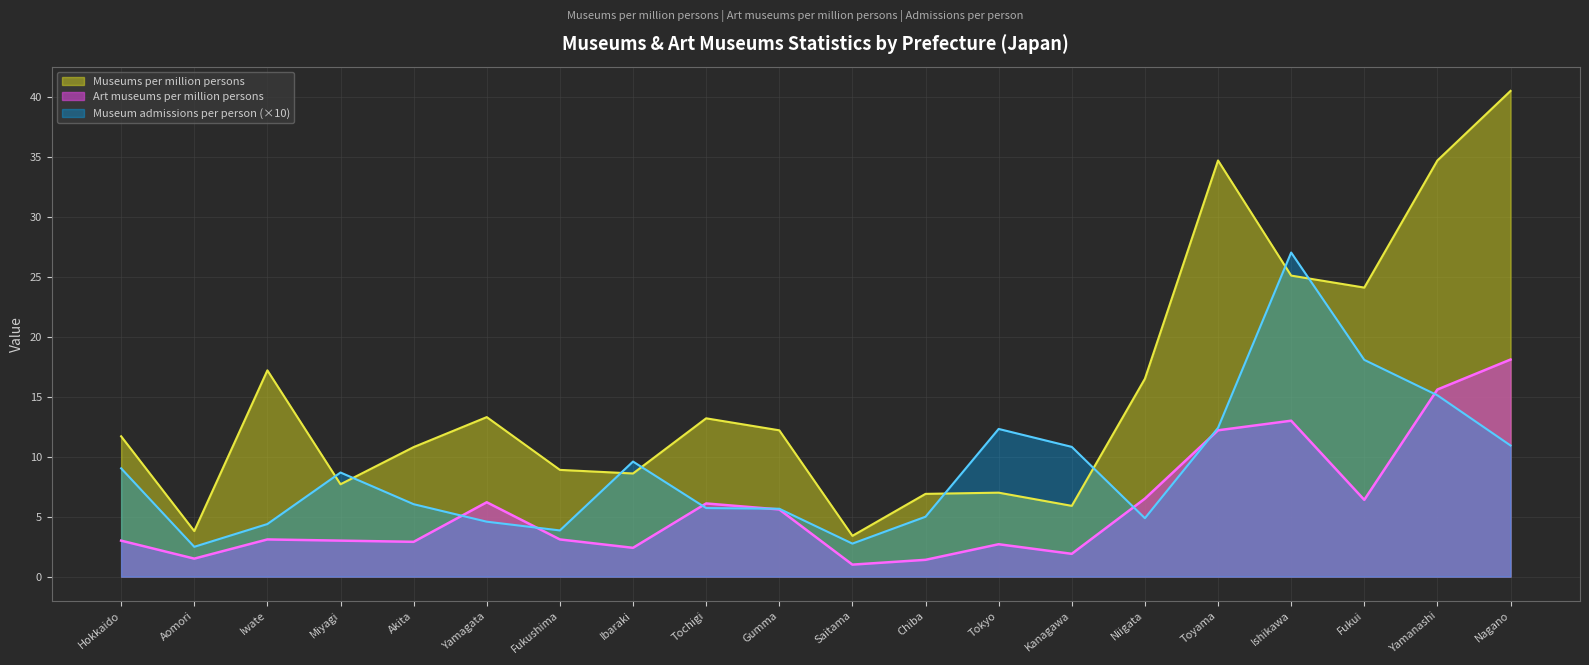

What is the difference between the maximum and minimum values in the Museums per million persons series?

37.1